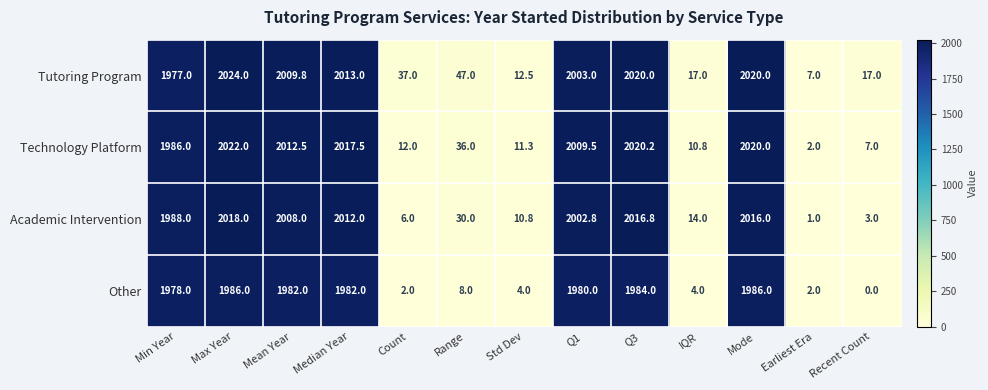

What is the sum of all Technology Platform values?

14166.8